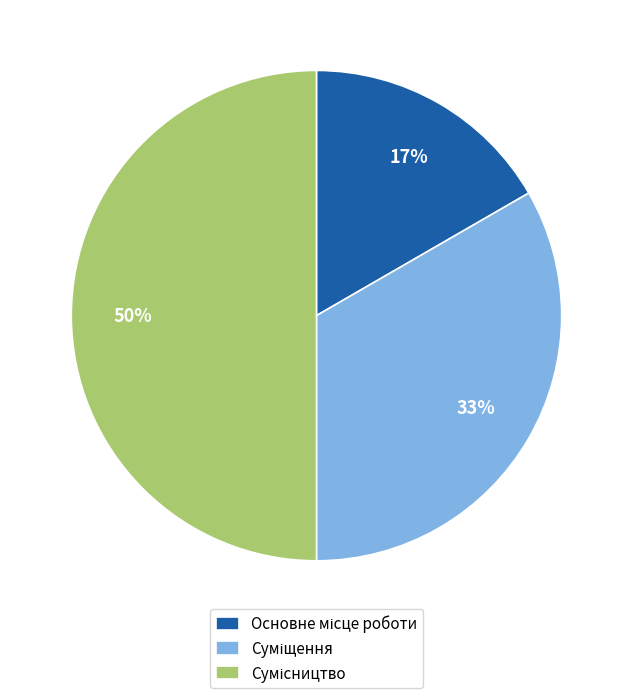

To the nearest percent, what is the difference between the largest and smallest slice percentages?

33%